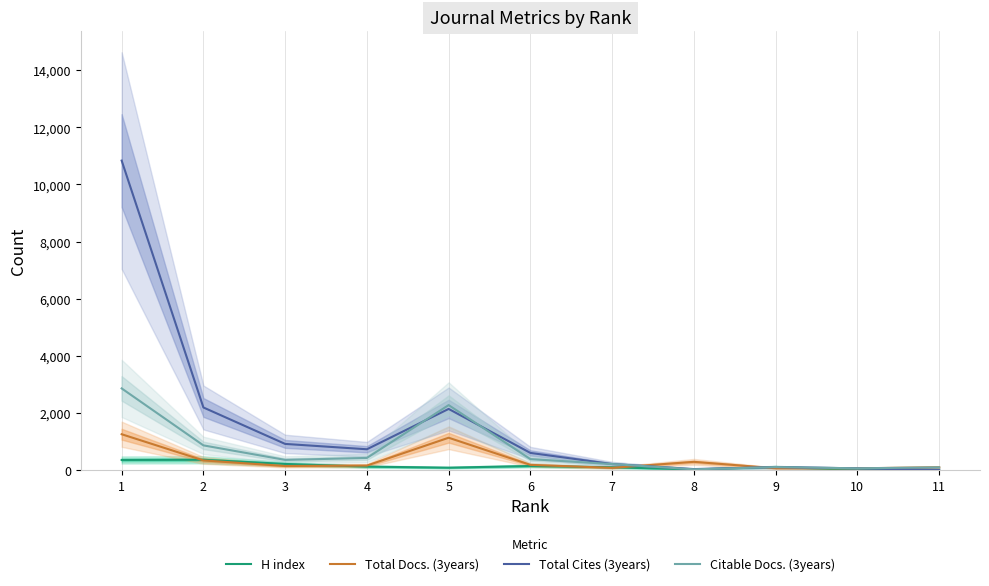

Does the chart have visible grid lines?

No